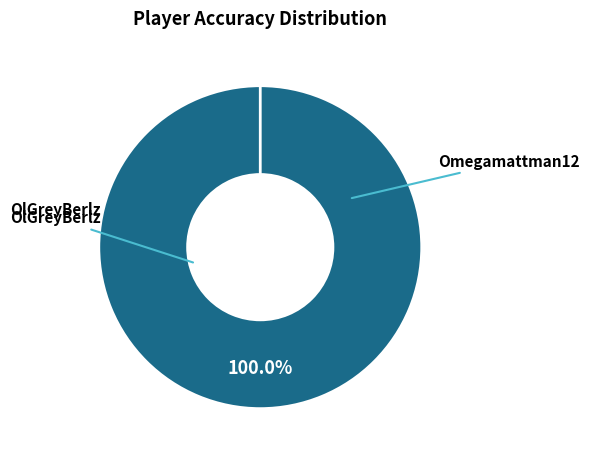

Count the number of slices in the pie.

2